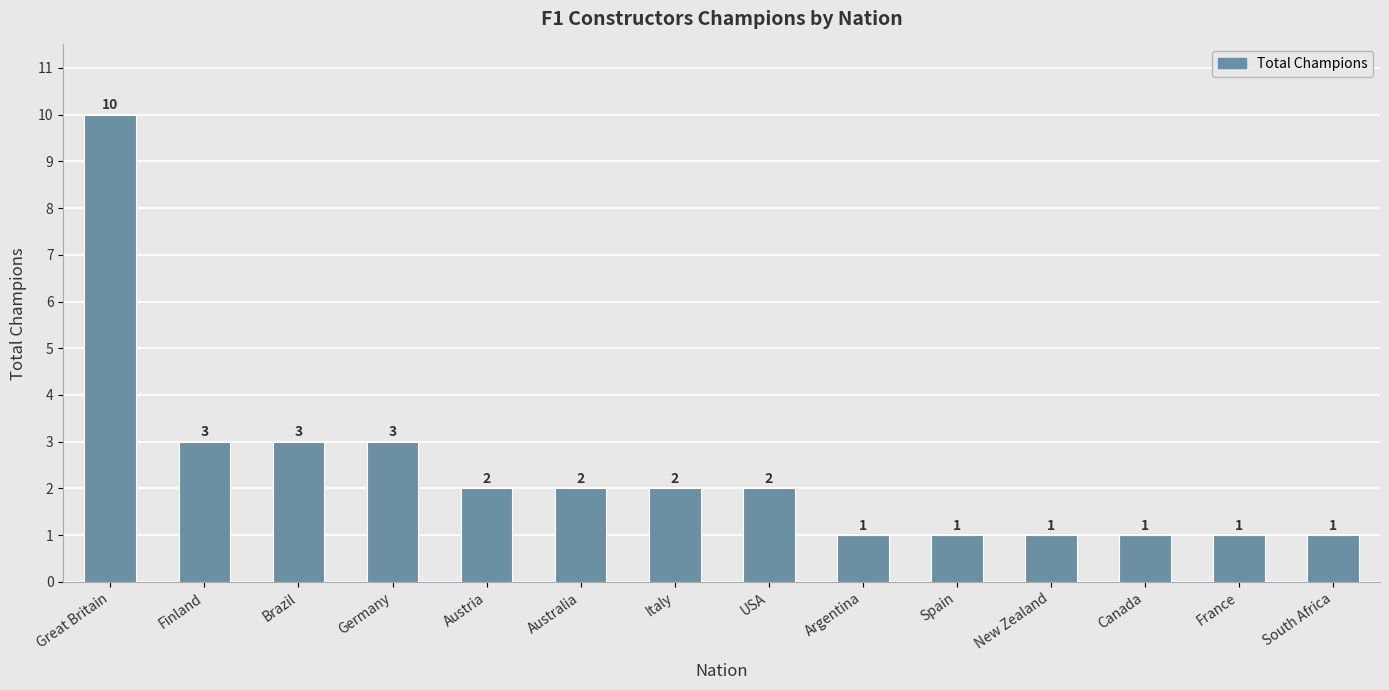

How many distinct data groups are displayed?

1